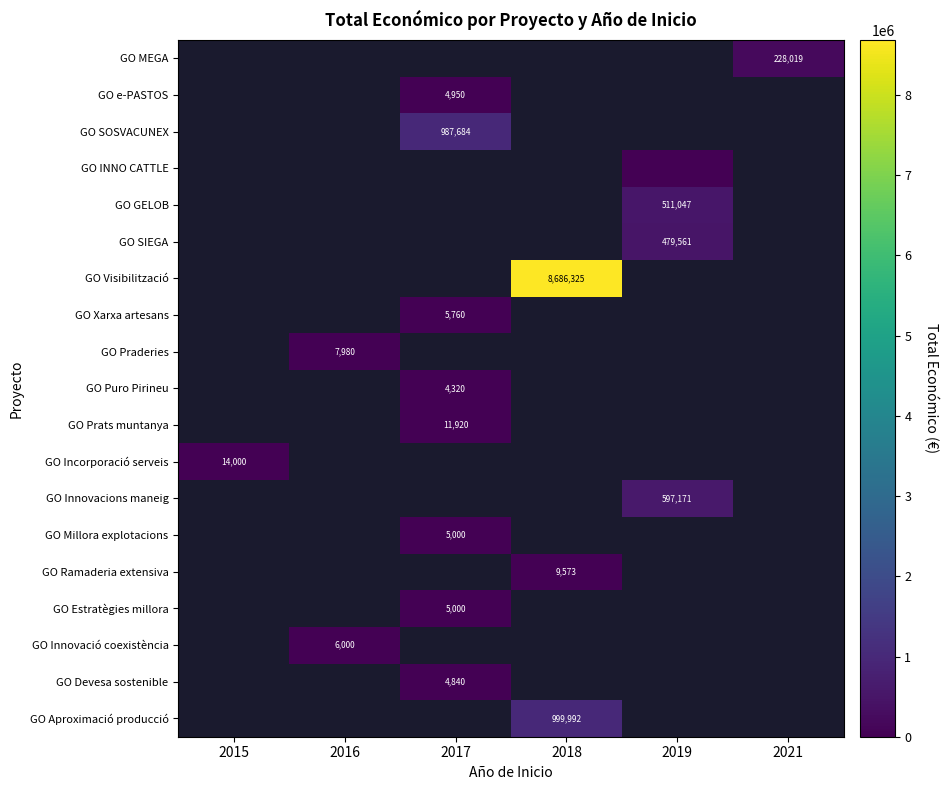

The value of GO SOSVACUNEX at 2017 is 987684. True or false?

True